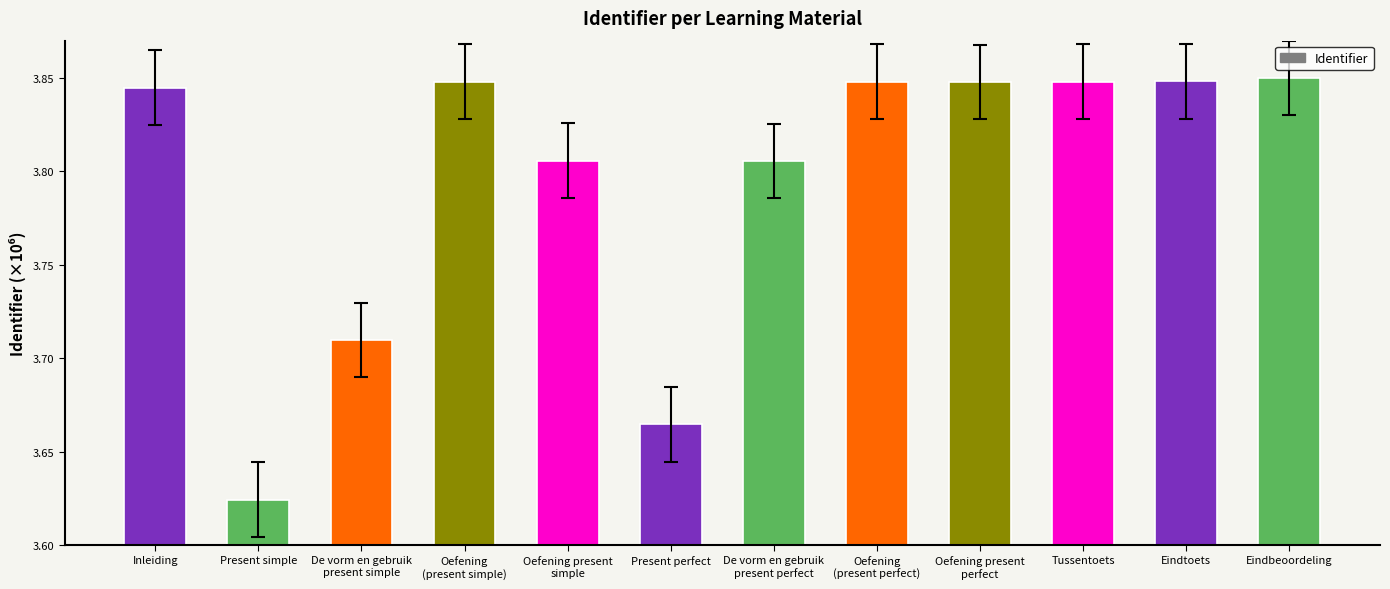

Does the chart contain stacked bars?

No